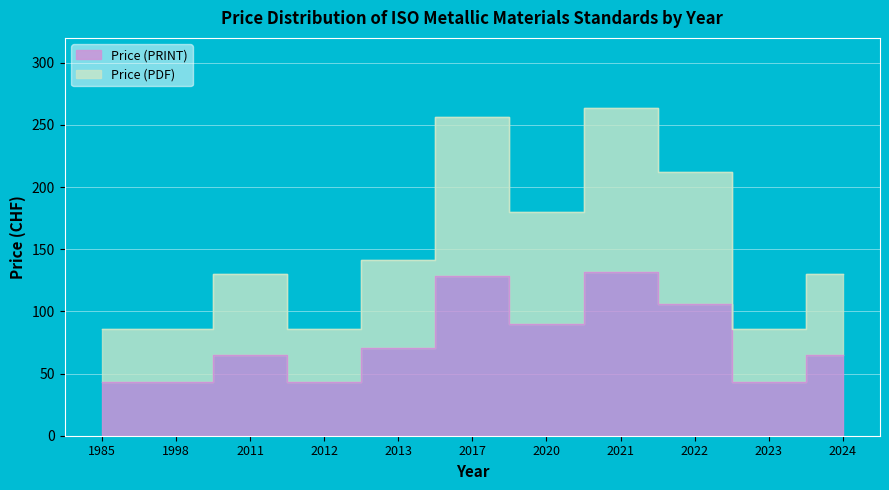

Is the value of Price (PRINT) at 2013 greater than the value of Price (PDF) at 2022?

No